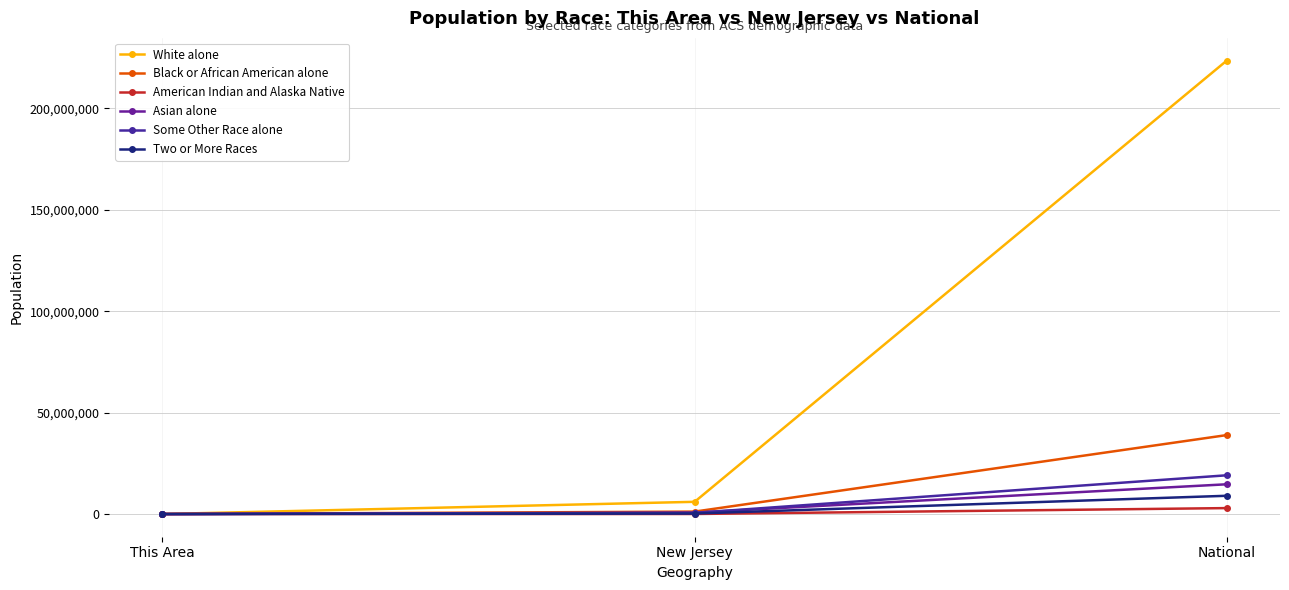

Rank the series at New Jersey from lowest to highest value.

American Indian and Alaska Native, Two or More Races, Some Other Race alone, Asian alone, Black or African American alone, White alone